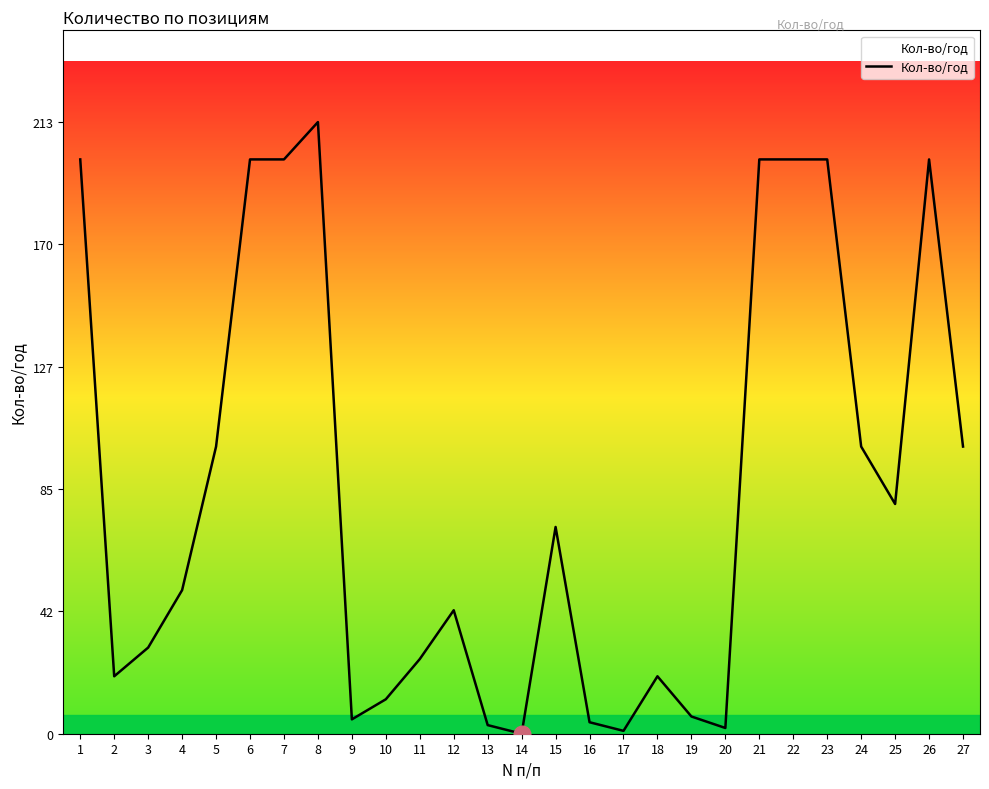

What is the greatest value displayed?

213